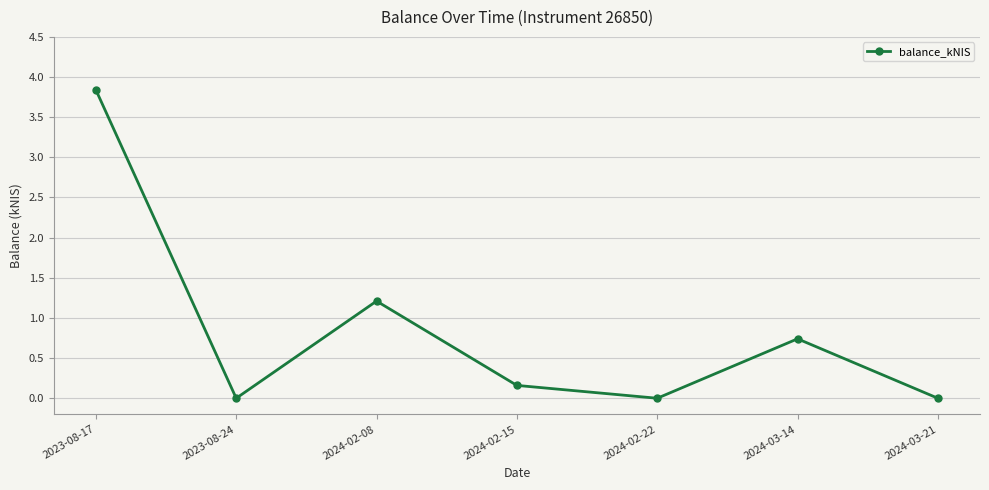

What is the greatest value displayed?

3.8